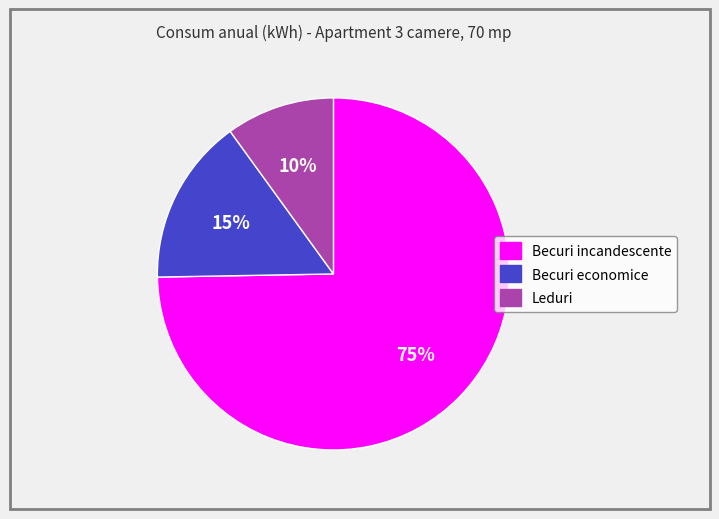

Is it true that Becuri economice is 15% of the pie?

True